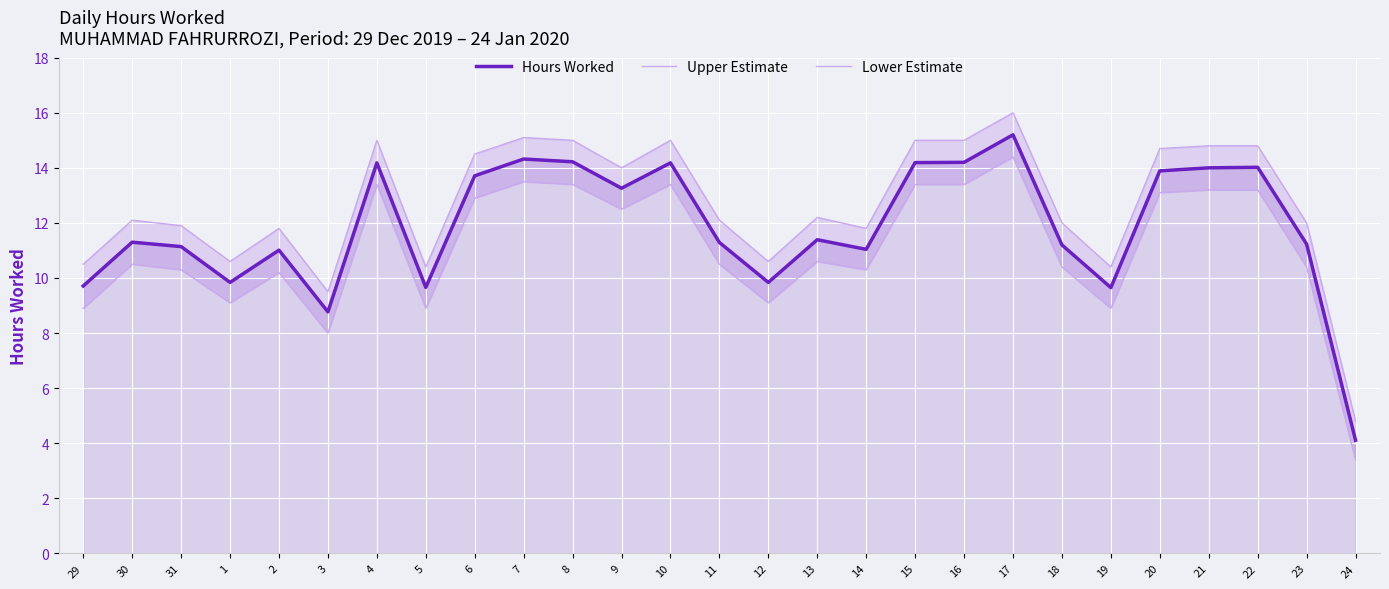

At which category does Lower Estimate reach its first local valley?

1